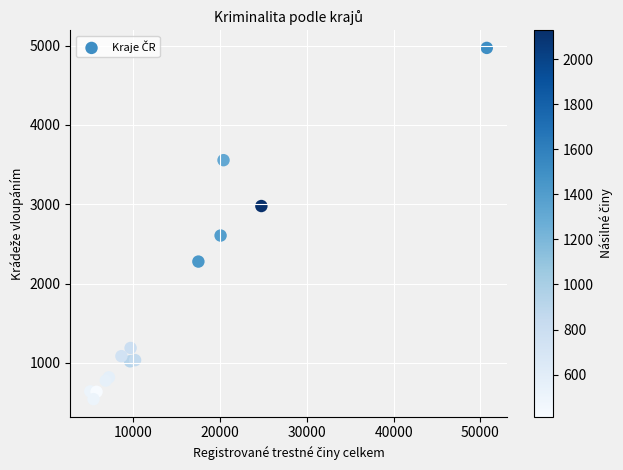

What Y value in the scatter plot is closest to 2756?

2605